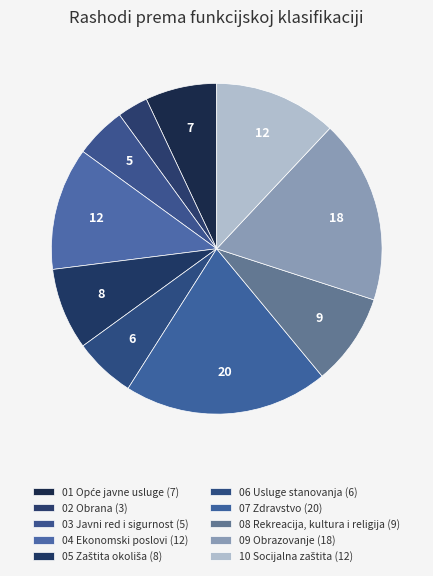

How many segments does this pie chart have?

10